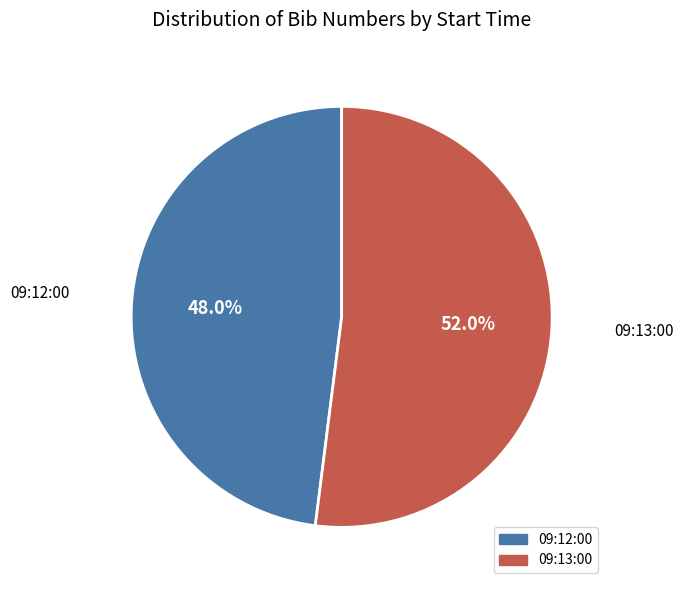

What percentage is the 09:12:00 slice, to the nearest percent?

48%